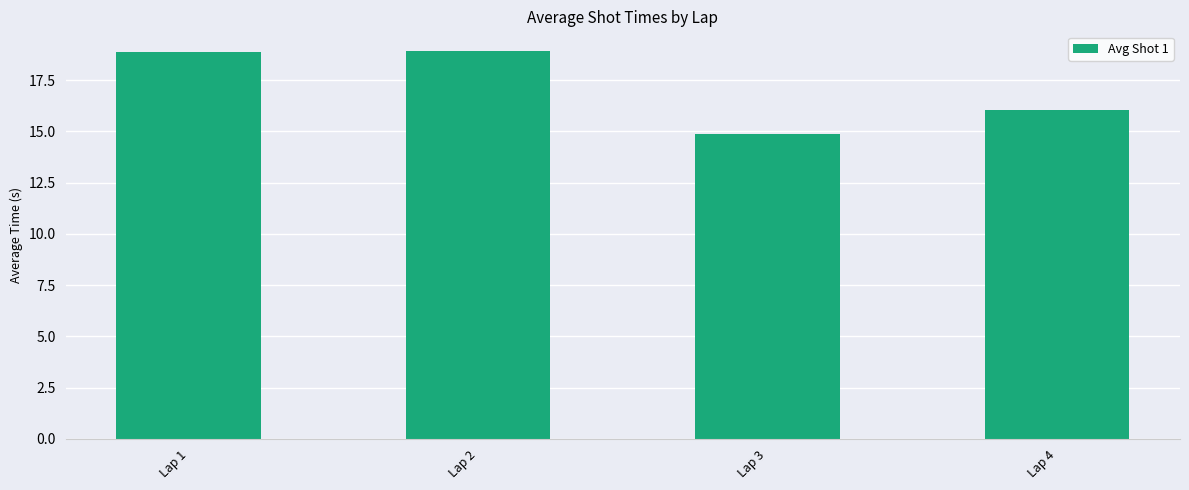

What is the average value?

17.2